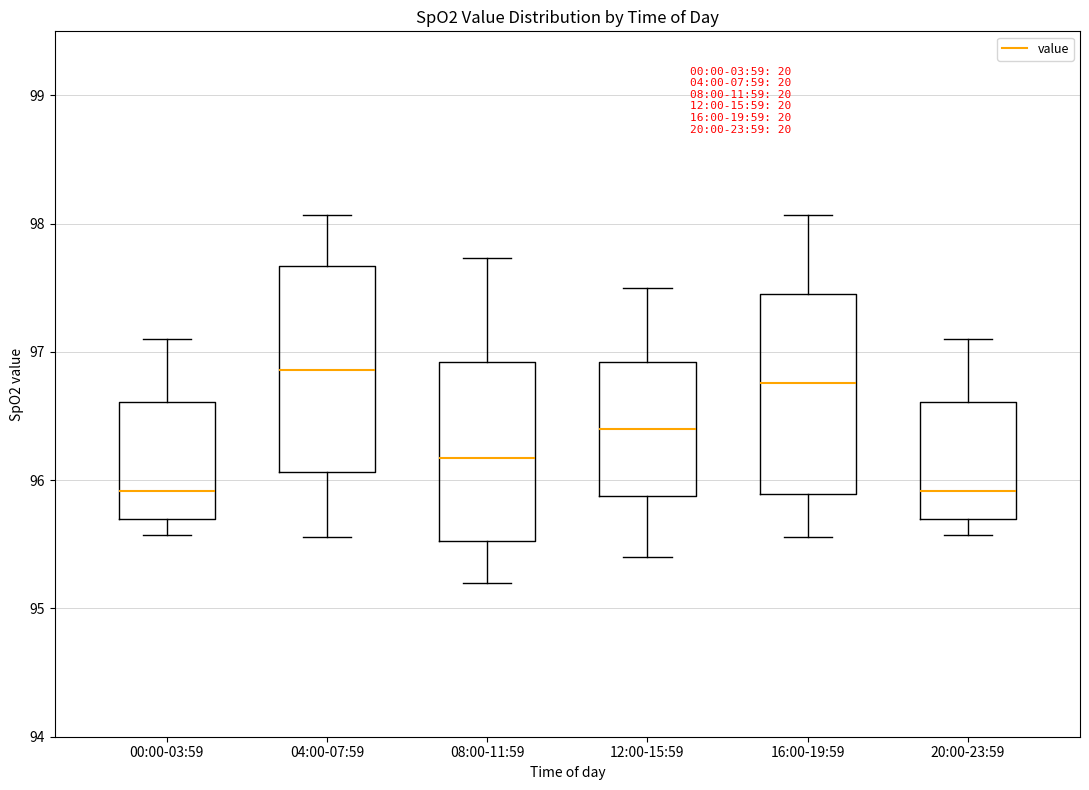

Reading left to right, read every box against the y-axis: the position of its median line, the range the box covers, and the ends of its whiskers. The values are not printed on the chart, so give them approximately, as read against the axis.

00:00-03:59: median 95.9, box 95.7 to 96.6, whiskers 95.6 to 97.1
04:00-07:59: median 96.9, box 96.1 to 97.7, whiskers 95.6 to 98.1
08:00-11:59: median 96.2, box 95.5 to 96.9, whiskers 95.2 to 97.7
12:00-15:59: median 96.4, box 95.9 to 96.9, whiskers 95.4 to 97.5
16:00-19:59: median 96.8, box 95.9 to 97.5, whiskers 95.6 to 98.1
20:00-23:59: median 95.9, box 95.7 to 96.6, whiskers 95.6 to 97.1